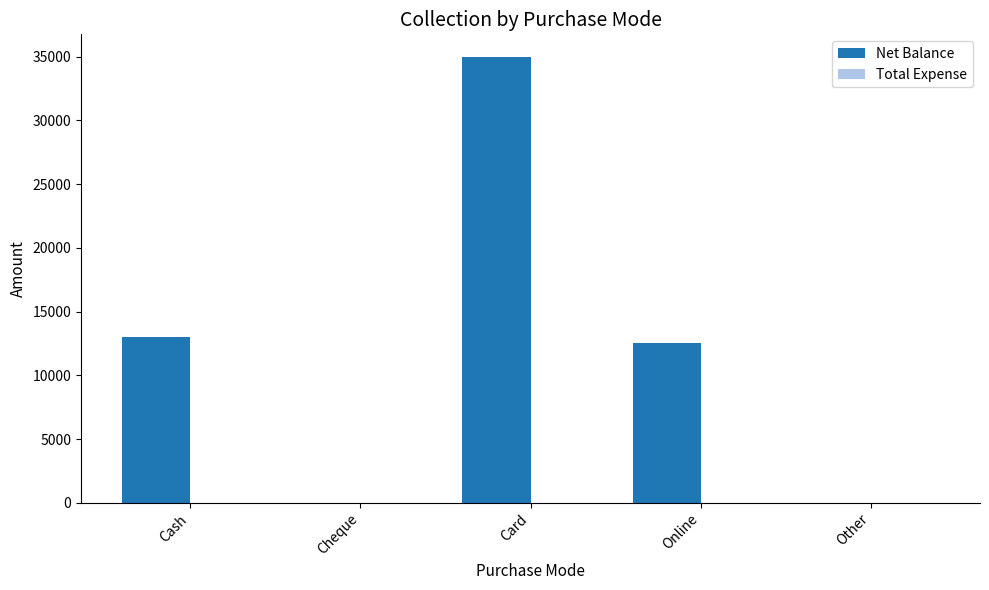

Which has a higher value, Other or Cash?

Cash